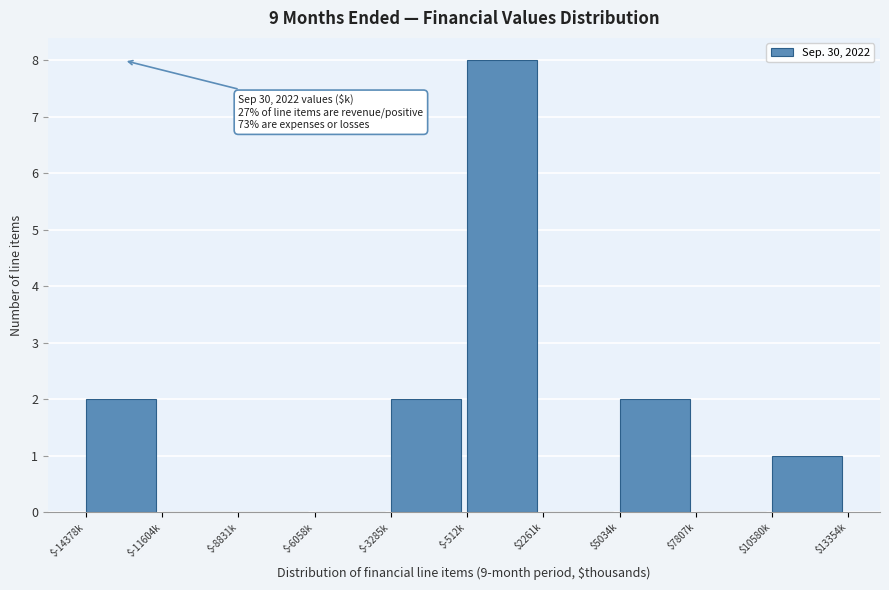

What is the sum of all values?

15